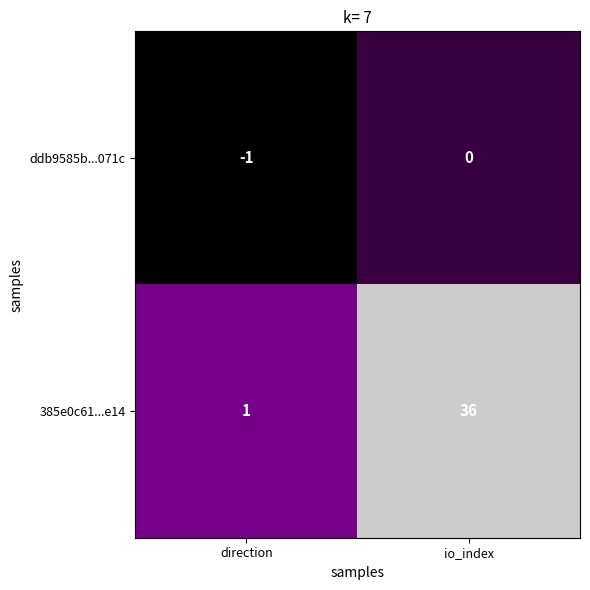

Which series has the largest total across all categories?

385e0c61...e14